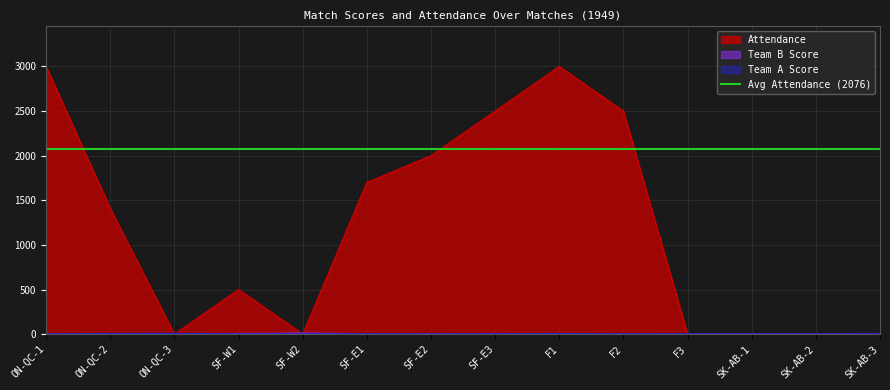

What is the sum of the Team A Score values at SF-E3 and SF-E1?

4